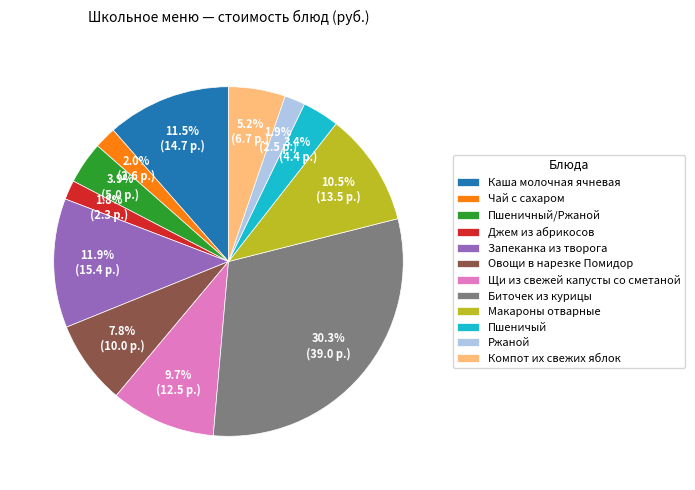

Between Чай с сахаром and Овощи в нарезке Помидор, which is larger?

Овощи в нарезке Помидор